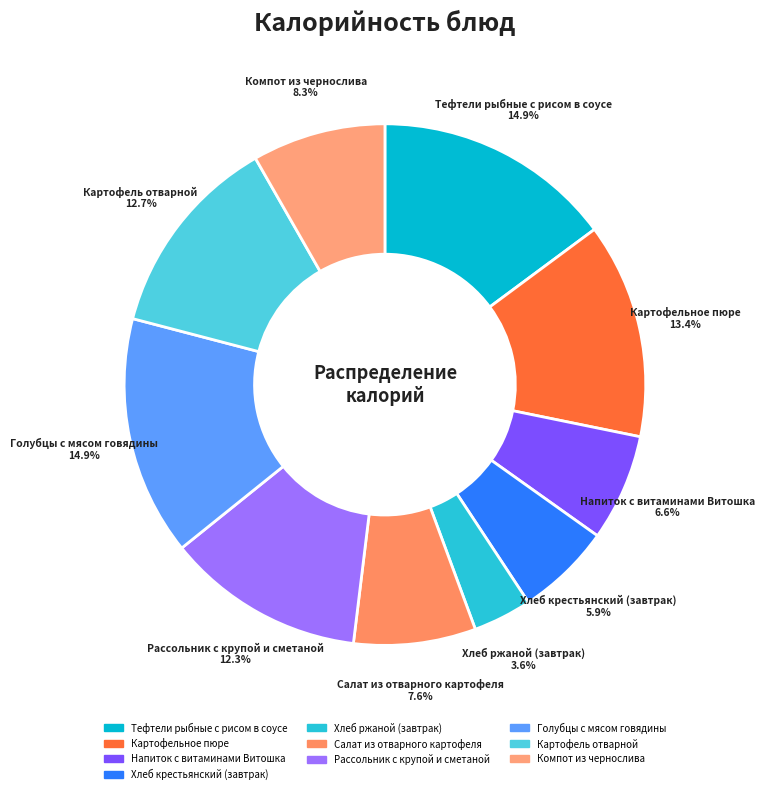

Is it true that Хлеб ржаной (завтрак) is 12% of the pie?

False